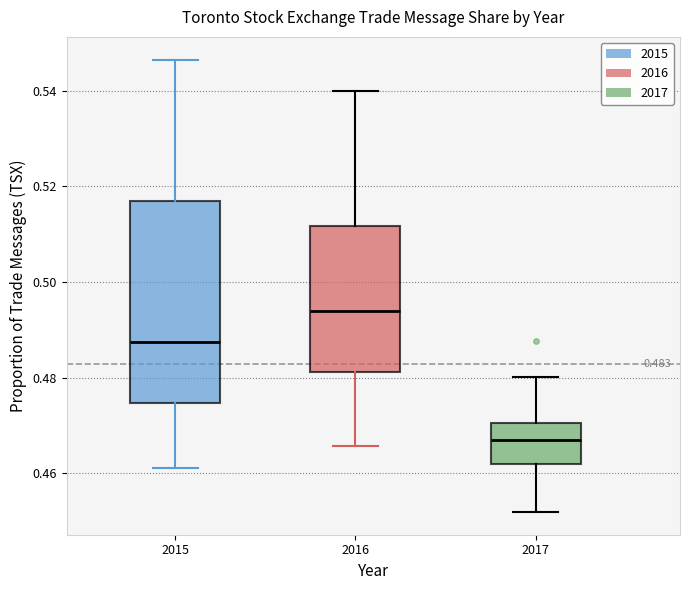

Which box is the tallest, from its lower edge to its upper edge?

2015